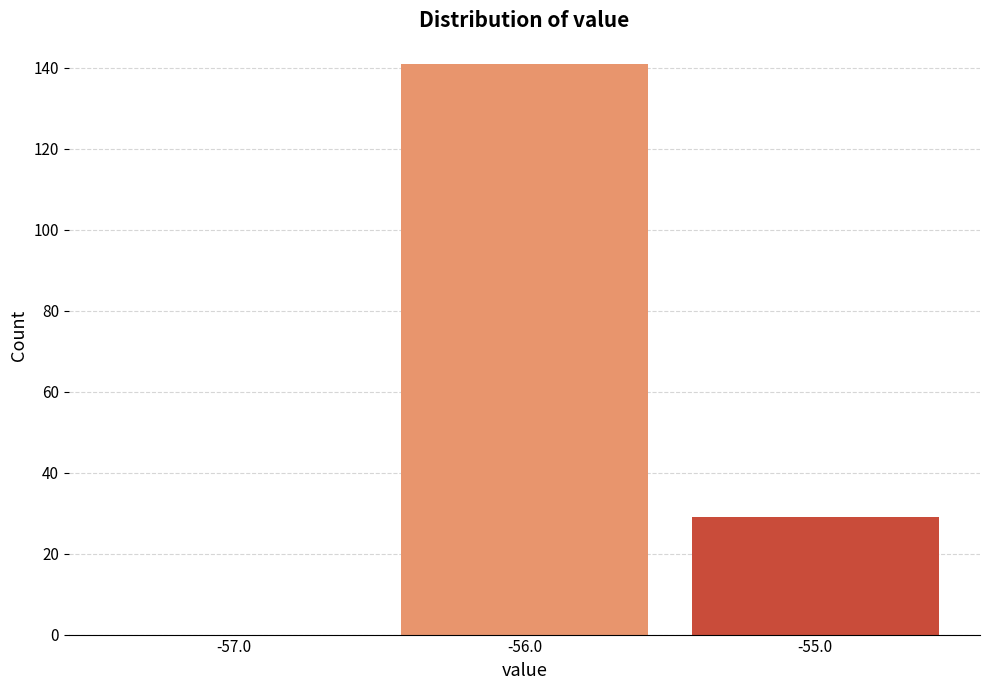

Which range on the x-axis has the tallest bar?

-56.5 to -55.5